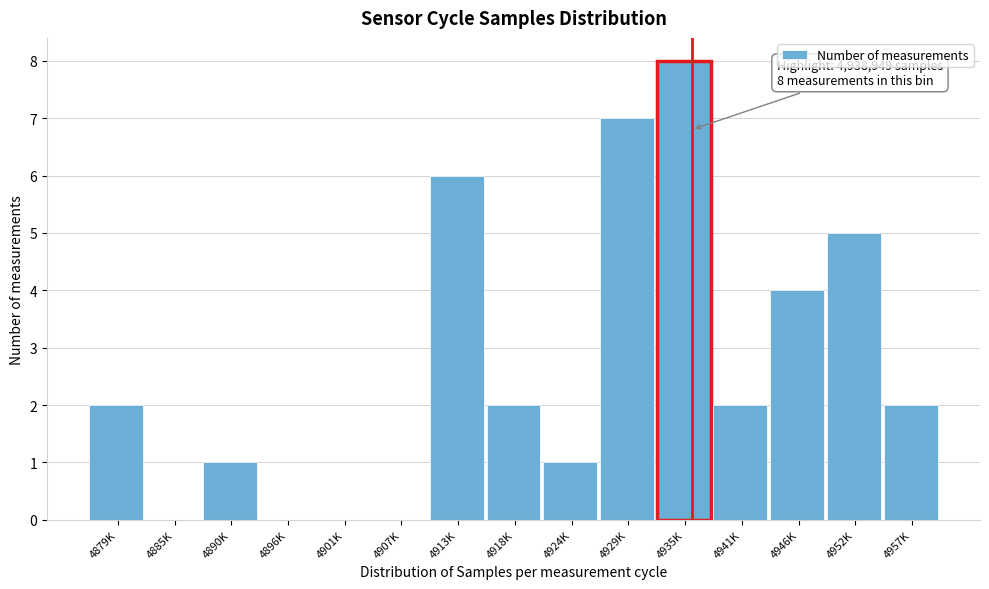

Reading right to left, extract all data points from this chart.

4957K=2	4952K=5	4946K=4	4941K=2	4935K=8	4929K=7	4924K=1	4918K=2	4913K=6	4907K=0	4901K=0	4896K=0	4890K=1	4885K=0	4879K=2